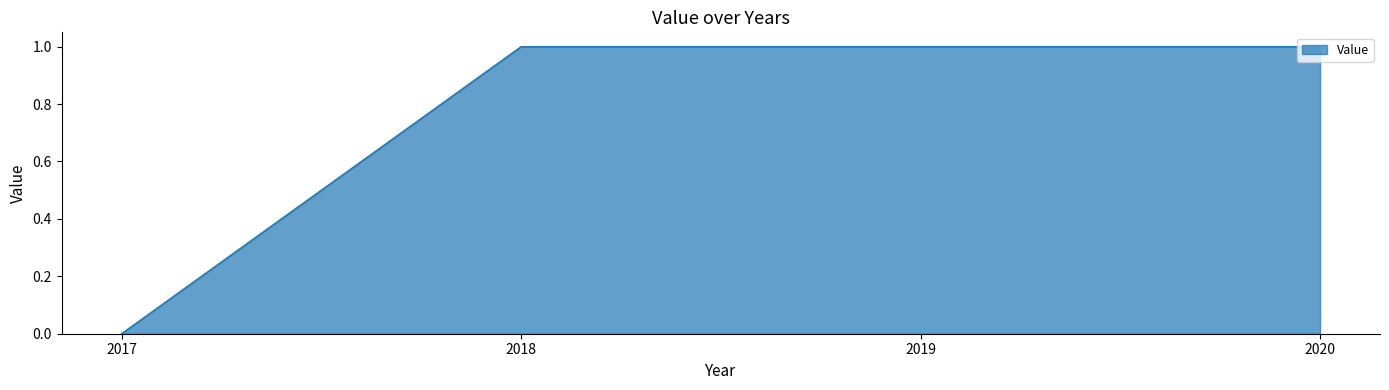

At which label is the value closest to 0?

2017